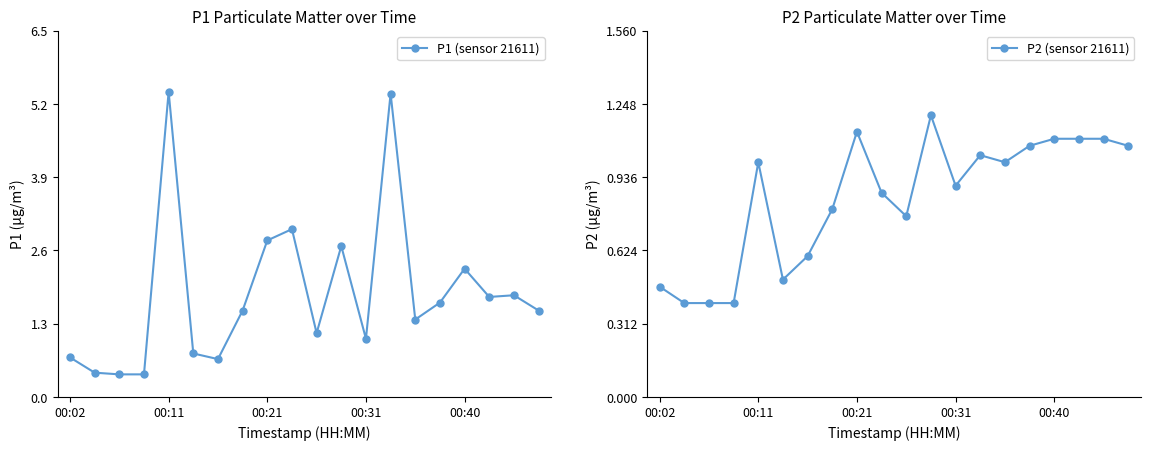

True or false: P2 (sensor 21611) and P1 (sensor 21611) cross at least once.

False